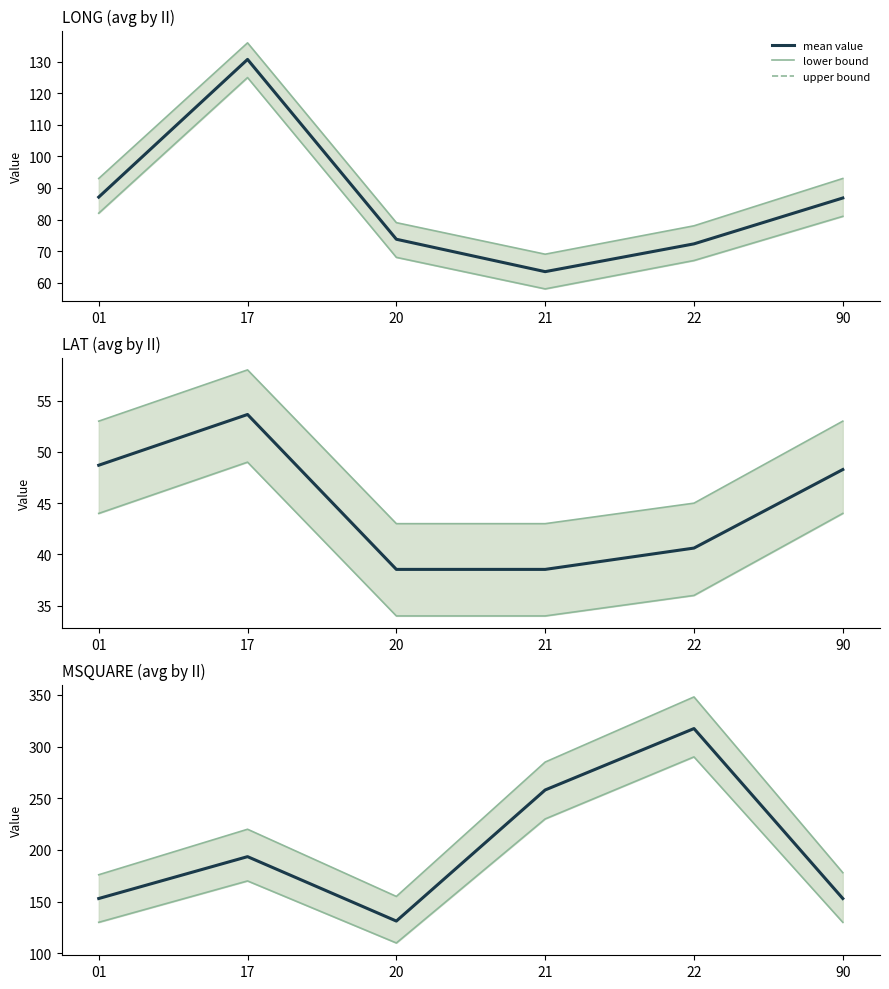

True or false: lower bound and upper bound cross at least once.

False